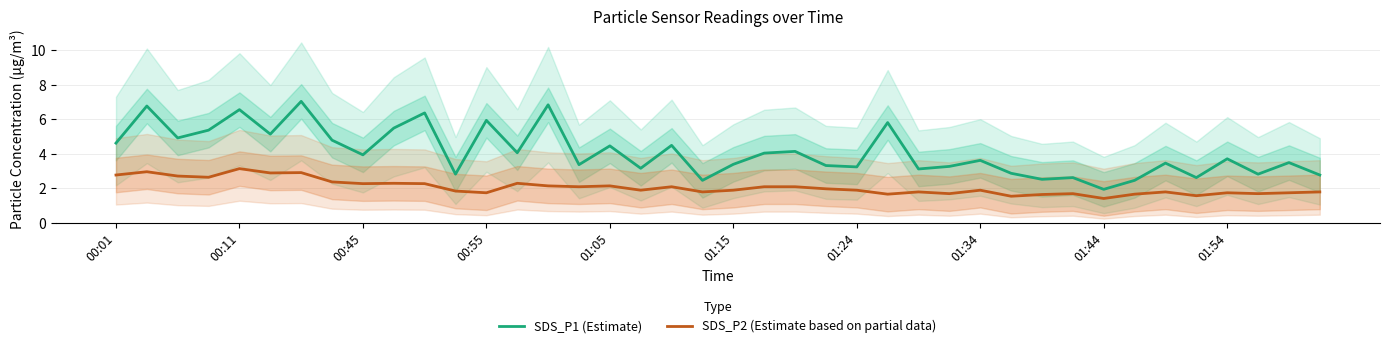

Reading left to right, what are all the values shown in this chart?

SDS_P1 (Estimate): 4.6	6.8	4.9	5.4	6.6	5.2	7.0	4.8	4.0	5.5	6.4	2.8	6.0	4.1	6.8	3.4	4.5	3.2	4.5	2.5	3.4	4.0	4.2	3.3	3.2	5.8	3.1	3.3	3.6	2.9	2.5	2.6	1.9	2.5	3.5	2.6	3.7	2.8	3.5	2.8
SDS_P2 (Estimate based on partial data): 2.8	3.0	2.7	2.6	3.1	2.9	2.9	2.4	2.3	2.3	2.3	1.9	1.8	2.3	2.1	2.1	2.1	1.9	2.1	1.8	1.9	2.1	2.1	2.0	1.9	1.7	1.8	1.7	1.9	1.6	1.6	1.7	1.4	1.7	1.8	1.6	1.8	1.7	1.8	1.8